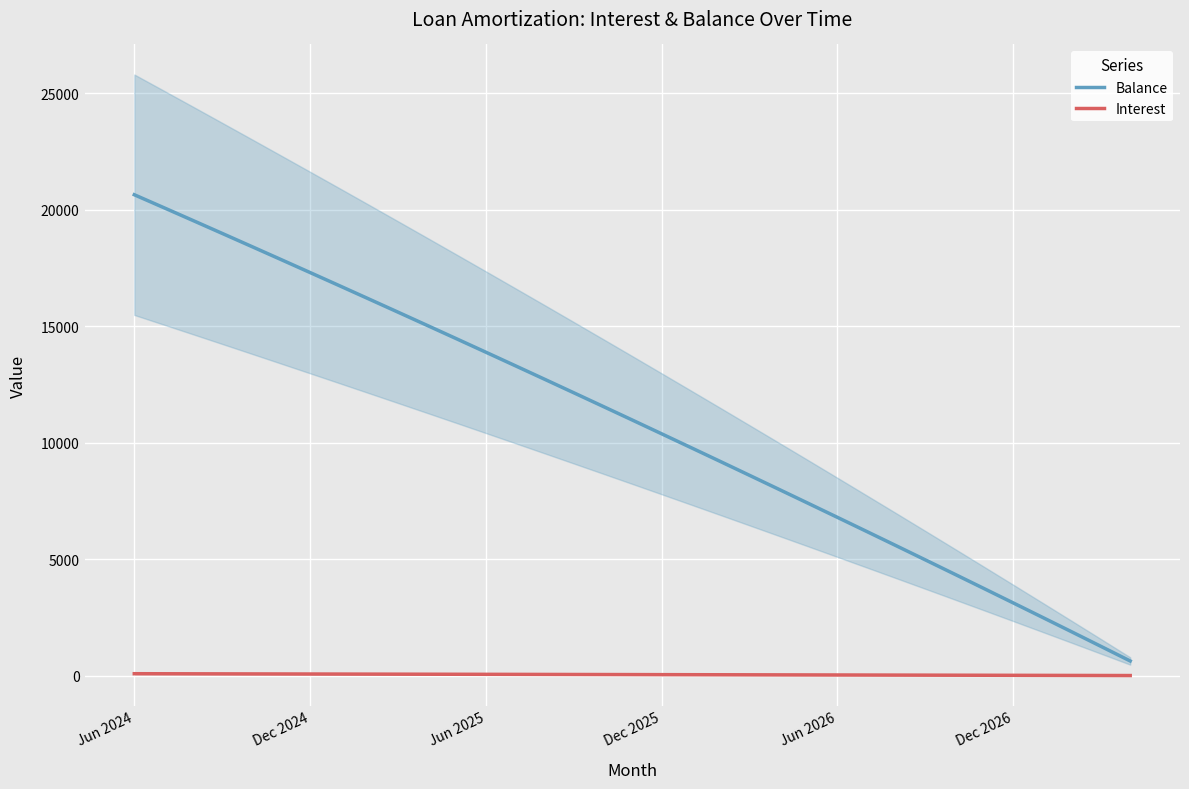

True or false: Interest and Balance cross at least once.

False